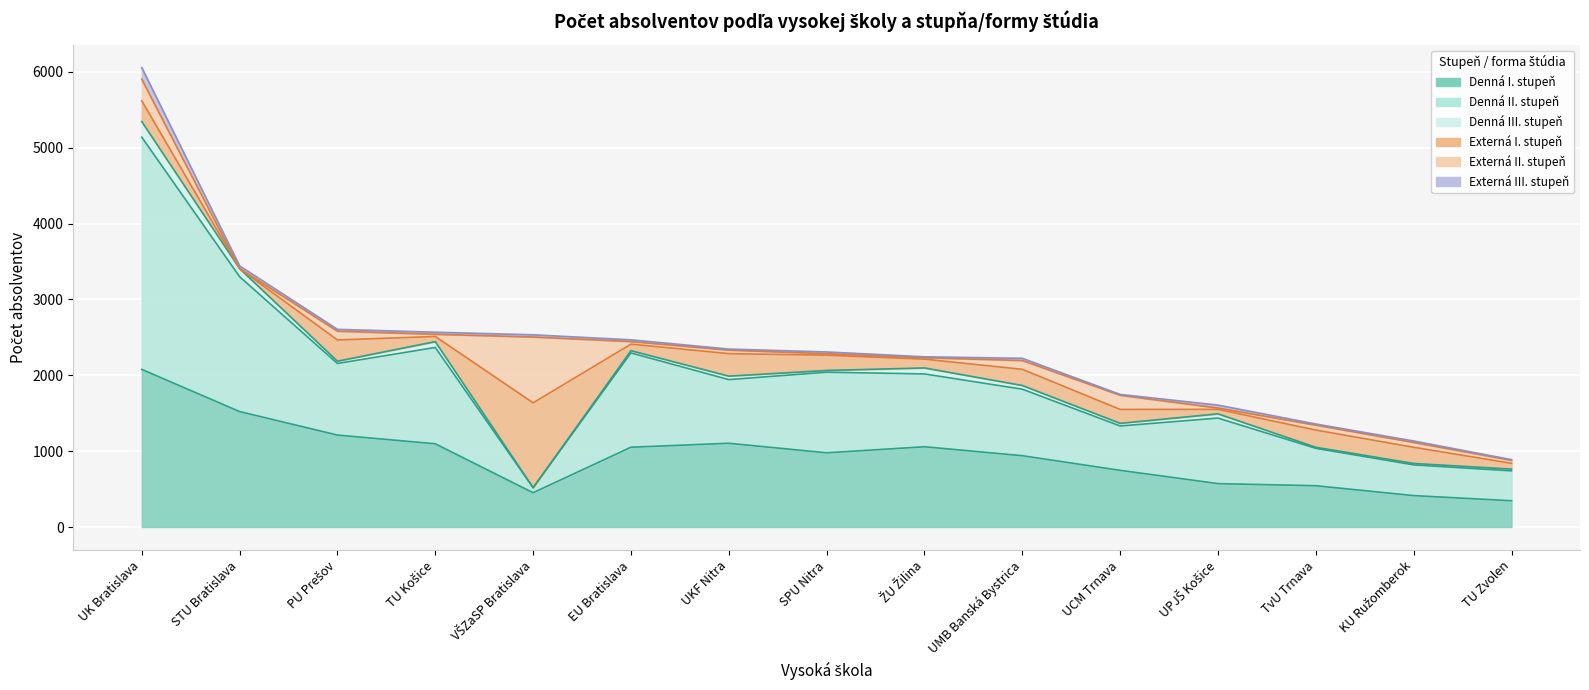

In Denná I. stupeň, how many points are higher than both neighbors (excluding endpoints)?

2